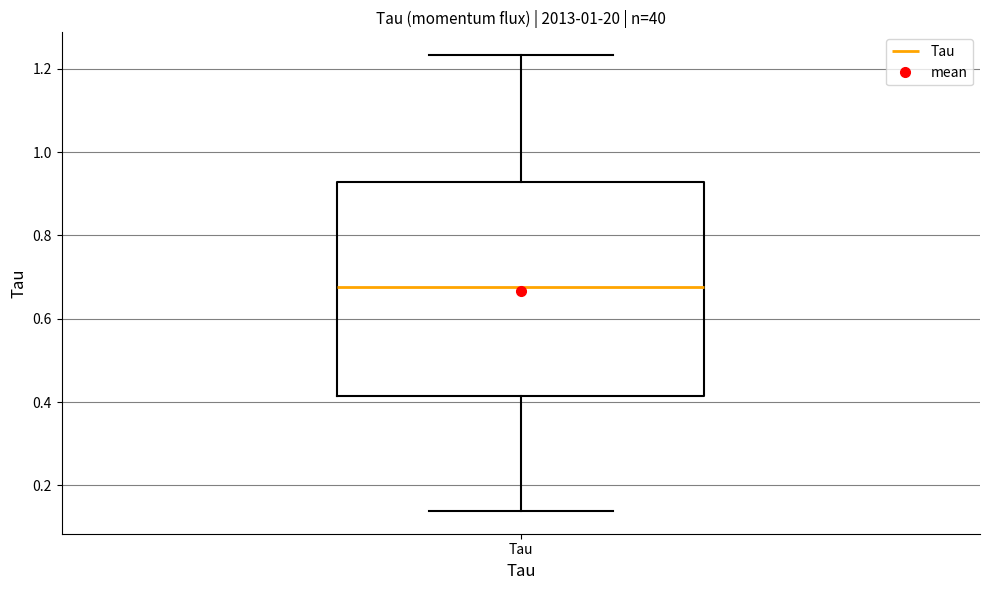

Read this box plot against the y-axis: the position of the median line, the range covered by the box, and the ends of both whiskers. The values are not printed on the chart, so give them approximately, as read against the axis.

median 0.68, box 0.42 to 0.92, whiskers 0.14 to 1.24